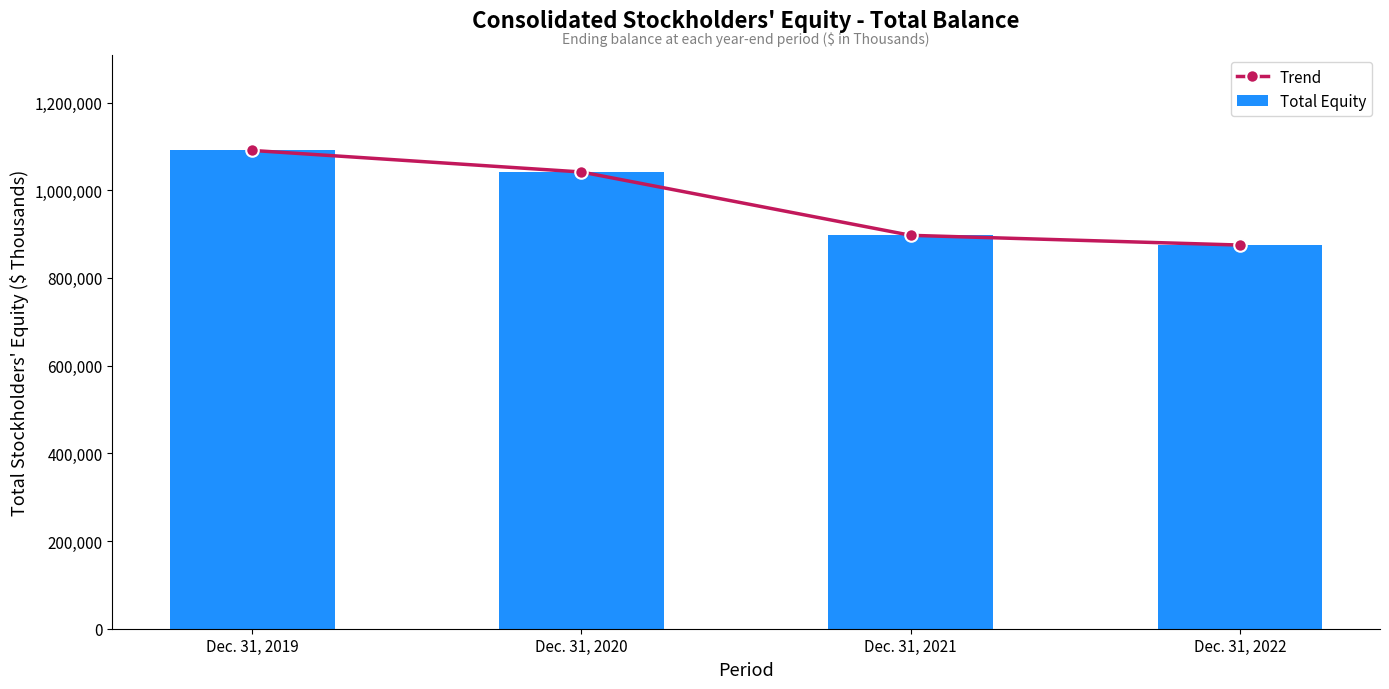

What is the value of the Trend point at the 3rd from the left?

897108